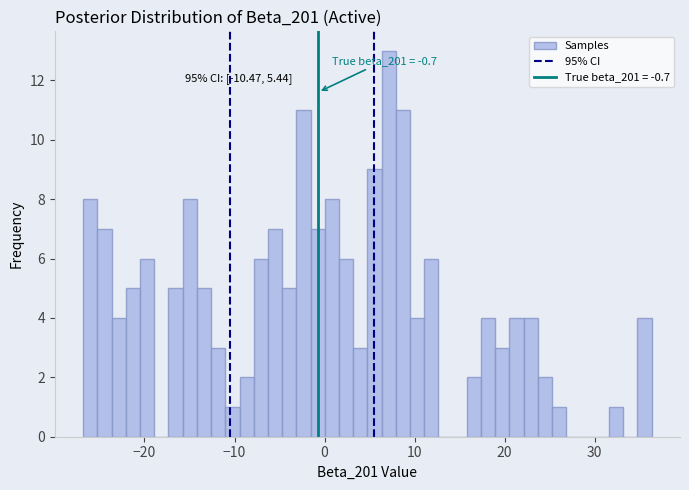

Read against the x-axis, roughly where is the centre of the tallest bar?

7